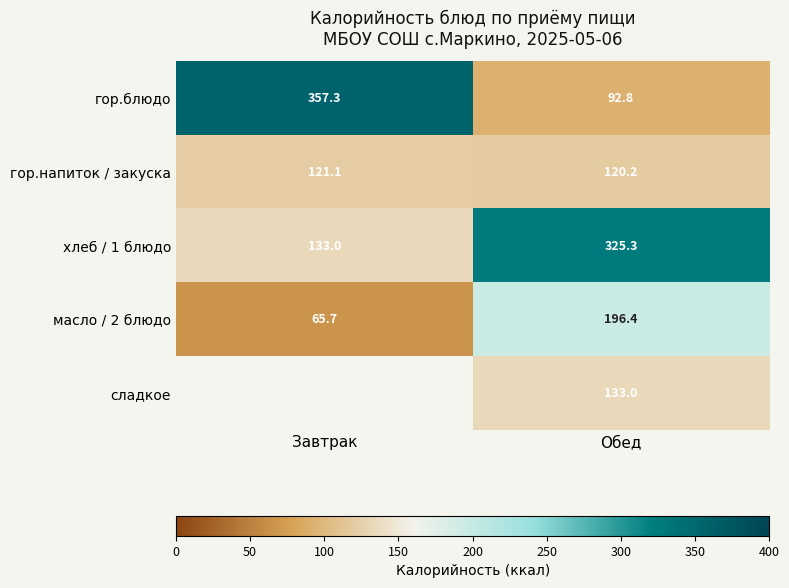

Is the value of гор.напиток / закуска at Завтрак greater than the value of сладкое at Обед?

No